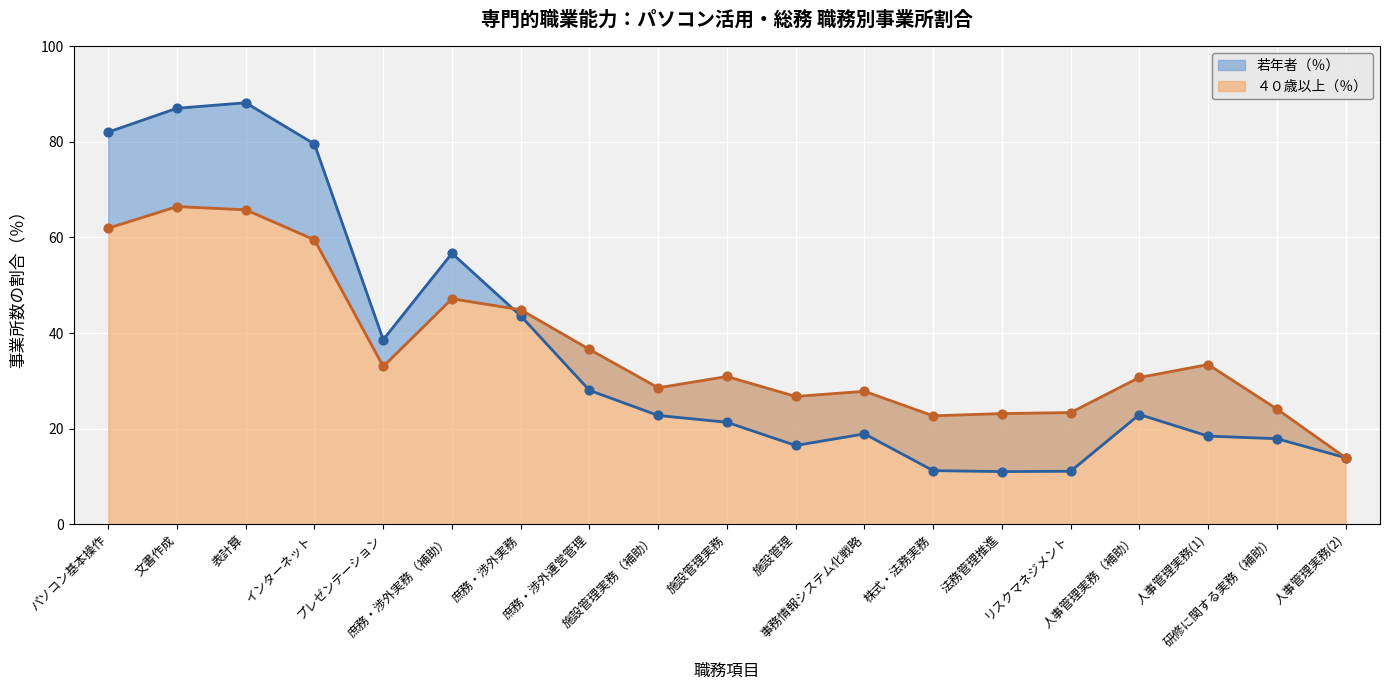

What are all the series names shown in the legend?

若年者（％）, ４０歳以上（％）